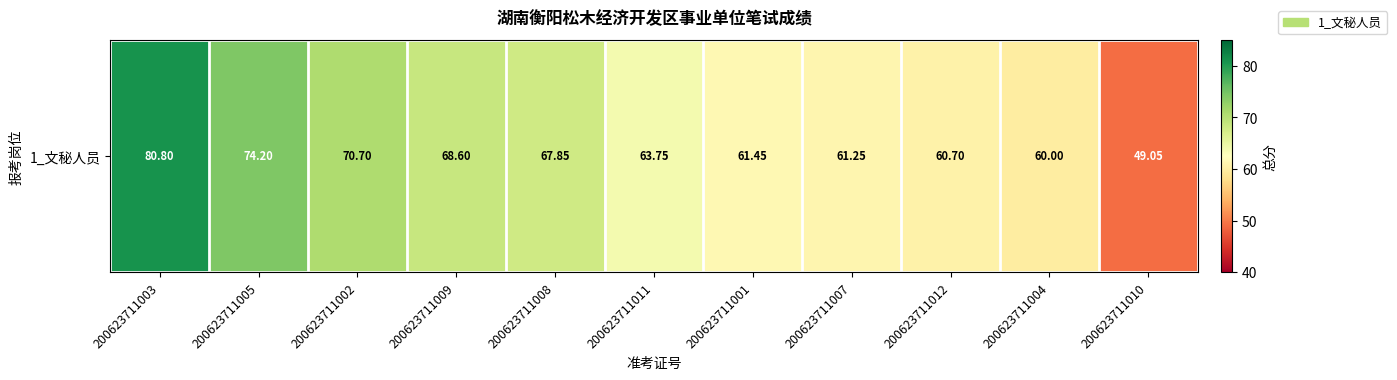

Reading left to right, transcribe all the data shown in this chart.

200623711003=80.8	200623711005=74.2	200623711002=70.7	200623711009=68.6	200623711008=67.8	200623711011=63.8	200623711001=61.5	200623711007=61.2	200623711012=60.7	200623711004=60.0	200623711010=49.0